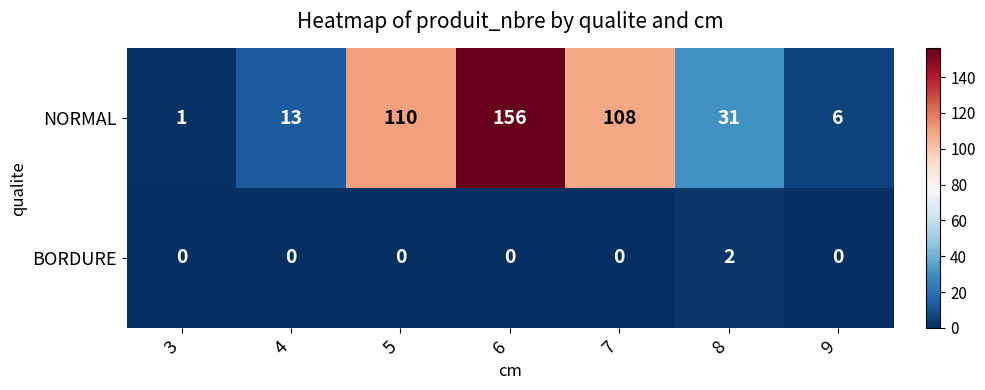

Which series has the largest range (max minus min)?

NORMAL